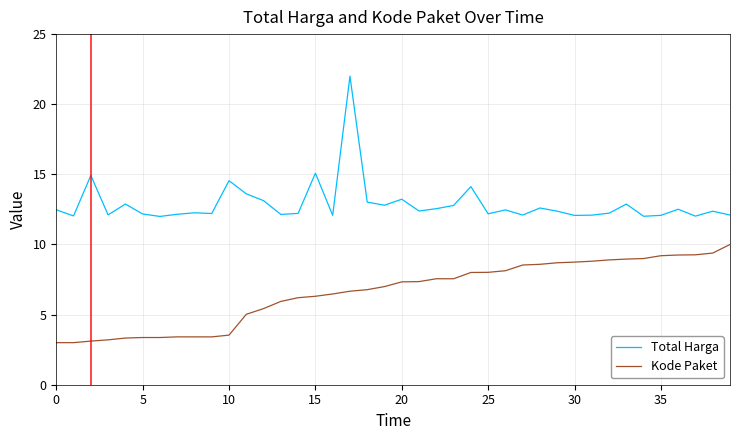

List the series in order of their peak value, highest first.

Total Harga, Kode Paket